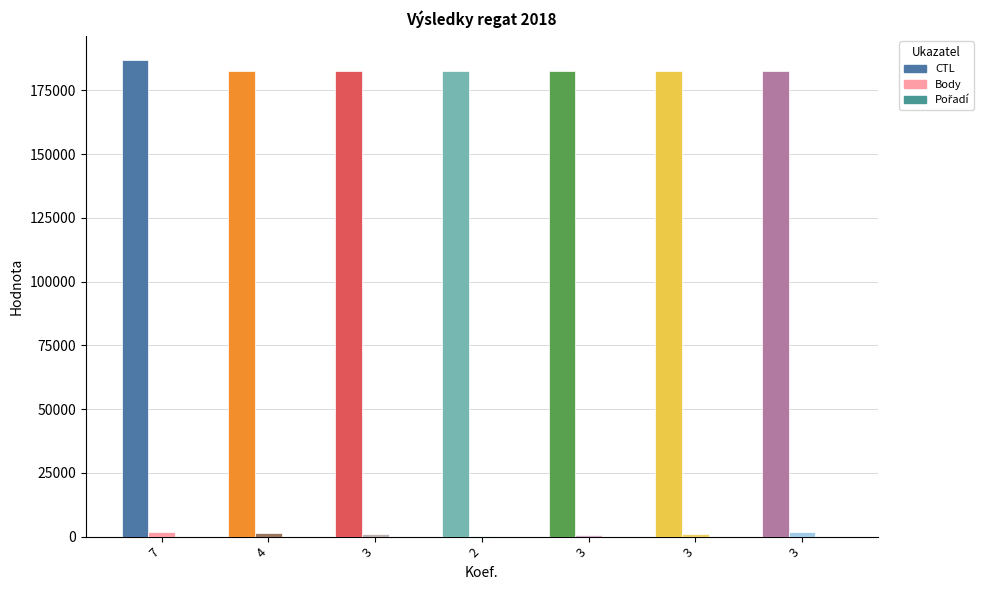

How many data points does each series have?

7